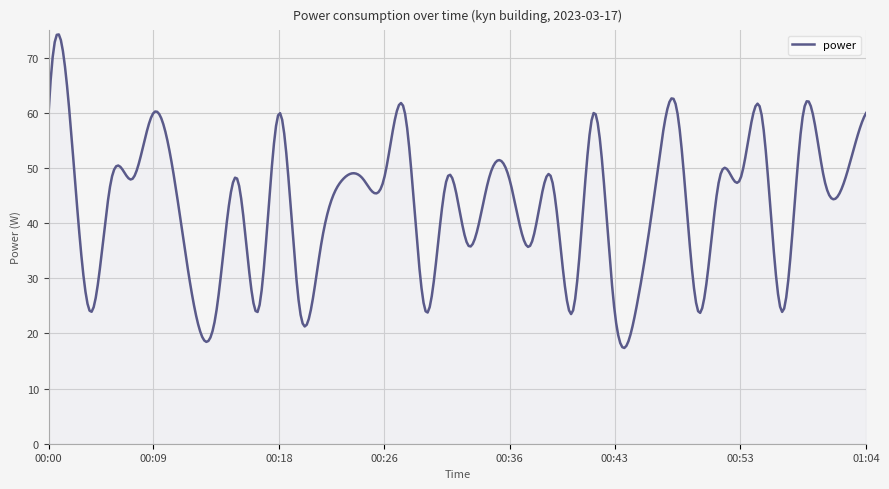

What is the difference between the maximum and minimum values?

56.9